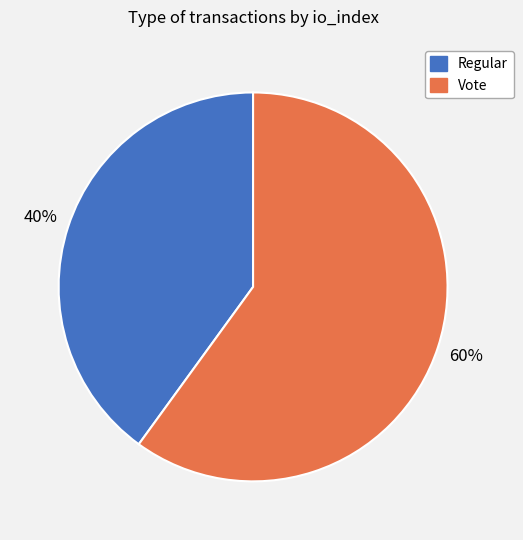

What percentage is the Regular slice, to the nearest percent?

40%